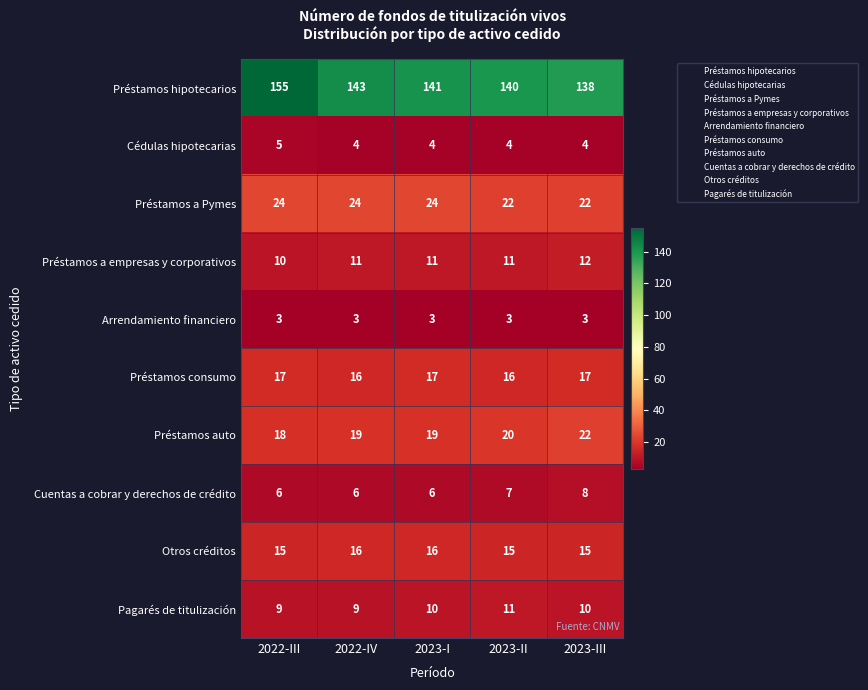

What is the greatest value displayed?

155